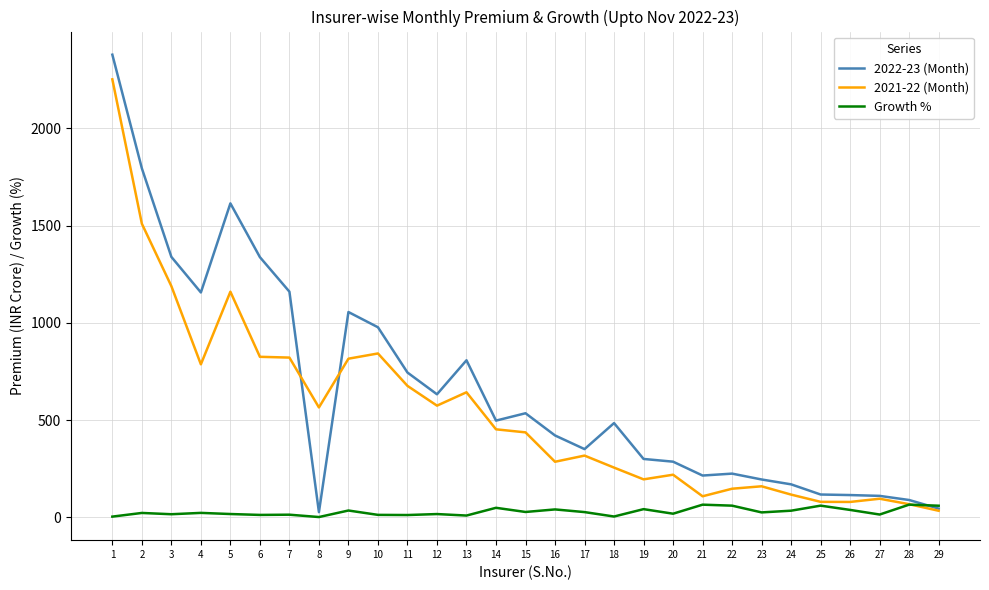

What is the total value across all series at 17?

693.9